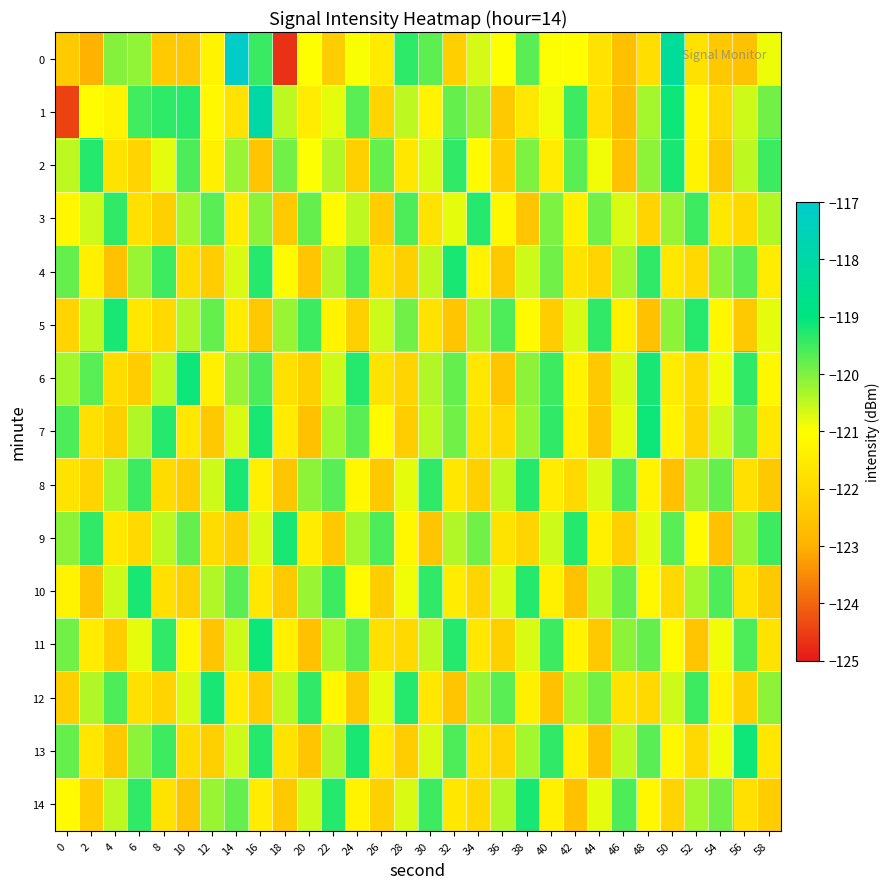

Reading left to right, list all the values displayed in this chart.

0: 0=-122.3	2=-123.0	4=-120.0	6=-120.1	8=-122.3	10=-122.4	12=-121.3	14=-117.1	16=-119.5	18=-124.7	20=-121.0	22=-122.3	24=-121.0	26=-121.5	28=-119.4	30=-119.7	32=-122.2	34=-120.7	36=-121.0	38=-119.7	40=-121.0	42=-121.0	44=-121.7	46=-122.7	48=-121.9	50=-118.4	52=-121.8	54=-122.4	56=-122.6	58=-120.9
1: 0=-124.5	2=-121.1	4=-121.3	6=-119.5	8=-119.3	10=-119.3	12=-121.2	14=-121.7	16=-118.0	18=-120.5	20=-121.5	22=-120.8	24=-119.7	26=-122.1	28=-120.5	30=-121.3	32=-119.8	34=-120.2	36=-122.4	38=-121.6	40=-120.9	42=-119.5	44=-121.8	46=-122.7	48=-120.3	50=-119.1	52=-121.2	54=-122.0	56=-120.6	58=-119.9
2: 0=-120.5	2=-119.3	4=-121.7	6=-122.1	8=-120.8	10=-119.6	12=-121.4	14=-120.2	16=-122.5	18=-119.9	20=-121.0	22=-120.4	24=-122.2	26=-119.8	28=-121.6	30=-120.7	32=-119.4	34=-121.1	36=-122.3	38=-120.0	40=-121.5	42=-119.7	44=-120.9	46=-122.6	48=-120.1	50=-119.2	52=-121.3	54=-122.4	56=-120.5	58=-119.5
3: 0=-121.2	2=-120.6	4=-119.4	6=-121.8	8=-122.2	10=-120.3	12=-119.7	14=-121.5	16=-120.1	18=-122.4	20=-119.8	22=-121.1	24=-120.5	26=-122.3	28=-119.6	30=-121.7	32=-120.8	34=-119.3	36=-121.2	38=-122.5	40=-120.0	42=-121.4	44=-119.9	46=-120.7	48=-122.1	50=-120.2	52=-119.5	54=-121.6	56=-122.0	58=-120.4
4: 0=-119.8	2=-121.4	4=-122.6	6=-120.2	8=-119.5	10=-121.9	12=-122.3	14=-120.7	16=-119.3	18=-121.1	20=-122.5	22=-120.4	24=-119.6	26=-121.8	28=-122.2	30=-120.5	32=-119.2	34=-121.3	36=-122.4	38=-120.6	40=-119.9	42=-121.7	44=-122.1	46=-120.3	48=-119.4	50=-121.6	52=-122.0	54=-120.1	56=-119.7	58=-121.5
5: 0=-122.1	2=-120.5	4=-119.2	6=-121.6	8=-122.0	10=-120.4	12=-119.8	14=-121.5	16=-122.4	18=-120.2	20=-119.5	22=-121.3	24=-122.2	26=-120.6	28=-119.9	30=-121.7	32=-122.5	34=-120.3	36=-119.6	38=-121.1	40=-122.3	42=-120.7	44=-119.4	46=-121.4	48=-122.6	50=-120.1	52=-119.3	54=-121.2	56=-122.4	58=-120.8
6: 0=-120.3	2=-119.7	4=-121.9	6=-122.3	8=-120.5	10=-119.1	12=-121.4	14=-120.2	16=-119.6	18=-121.8	20=-122.2	22=-120.6	24=-119.3	26=-121.7	28=-122.1	30=-120.4	32=-119.8	34=-121.6	36=-122.5	38=-120.1	40=-119.5	42=-121.3	44=-122.4	46=-120.7	48=-119.2	50=-121.5	52=-122.0	54=-120.9	56=-119.4	58=-121.2
7: 0=-119.6	2=-121.8	4=-122.2	6=-120.4	8=-119.3	10=-121.6	12=-122.4	14=-120.7	16=-119.2	18=-121.5	20=-122.6	22=-120.3	24=-119.7	26=-121.1	28=-122.3	30=-120.5	32=-119.9	34=-121.7	36=-122.0	38=-120.2	40=-119.4	42=-121.4	44=-122.5	46=-120.8	48=-119.1	50=-121.3	52=-122.1	54=-120.6	56=-119.8	58=-121.6
8: 0=-121.7	2=-122.1	4=-120.3	6=-119.5	8=-121.9	10=-122.3	12=-120.6	14=-119.2	16=-121.4	18=-122.5	20=-120.1	22=-119.7	24=-121.2	26=-122.4	28=-120.8	30=-119.4	32=-121.6	34=-122.2	36=-120.5	38=-119.3	40=-121.5	42=-122.0	44=-120.7	46=-119.6	48=-121.3	50=-122.6	52=-120.2	54=-119.8	56=-121.8	58=-122.4
9: 0=-120.1	2=-119.4	4=-121.6	6=-122.0	8=-120.5	10=-119.8	12=-121.9	14=-122.3	16=-120.7	18=-119.2	20=-121.5	22=-122.4	24=-120.3	26=-119.6	28=-121.2	30=-122.5	32=-120.4	34=-119.9	36=-121.7	38=-122.1	40=-120.6	42=-119.3	44=-121.4	46=-122.2	48=-120.8	50=-119.7	52=-121.1	54=-122.6	56=-120.2	58=-119.5
10: 0=-121.3	2=-122.5	4=-120.6	6=-119.2	8=-121.8	10=-122.2	12=-120.4	14=-119.7	16=-121.6	18=-122.4	20=-120.2	22=-119.5	24=-121.1	26=-122.3	28=-120.9	30=-119.4	32=-121.5	34=-122.1	36=-120.7	38=-119.3	40=-121.4	42=-122.6	44=-120.5	46=-119.8	48=-121.2	50=-122.0	52=-120.3	54=-119.6	56=-121.7	58=-122.4
11: 0=-119.9	2=-121.5	4=-122.3	6=-120.8	8=-119.4	10=-121.2	12=-122.5	14=-120.6	16=-119.1	18=-121.4	20=-122.6	22=-120.3	24=-119.7	26=-121.8	28=-122.0	30=-120.5	32=-119.3	34=-121.6	36=-122.2	38=-120.7	40=-119.5	42=-121.3	44=-122.4	46=-120.1	48=-119.8	50=-121.1	52=-122.5	54=-120.9	56=-119.6	58=-121.7
12: 0=-122.2	2=-120.4	4=-119.6	6=-121.8	8=-122.1	10=-120.7	12=-119.2	14=-121.5	16=-122.3	18=-120.5	20=-119.4	22=-121.2	24=-122.4	26=-120.8	28=-119.3	30=-121.6	32=-122.5	34=-120.2	36=-119.7	38=-121.4	40=-122.6	42=-120.3	44=-119.9	46=-121.7	48=-122.0	50=-120.6	52=-119.5	54=-121.3	56=-122.2	58=-120.1
13: 0=-119.8	2=-121.6	4=-122.4	6=-120.1	8=-119.5	10=-121.9	12=-122.2	14=-120.6	16=-119.3	18=-121.7	20=-122.5	22=-120.4	24=-119.2	26=-121.5	28=-122.3	30=-120.7	32=-119.6	34=-121.8	36=-122.1	38=-120.3	40=-119.4	42=-121.4	44=-122.6	46=-120.5	48=-119.7	50=-121.2	52=-122.0	54=-120.9	56=-119.1	58=-121.6
14: 0=-121.1	2=-122.3	4=-120.5	6=-119.4	8=-121.7	10=-122.5	12=-120.2	14=-119.8	16=-121.5	18=-122.4	20=-120.6	22=-119.3	24=-121.3	26=-122.2	28=-120.7	30=-119.5	32=-121.6	34=-122.0	36=-120.4	38=-119.2	40=-121.4	42=-122.6	44=-120.8	46=-119.6	48=-121.2	50=-122.1	52=-120.3	54=-119.9	56=-121.8	58=-122.3